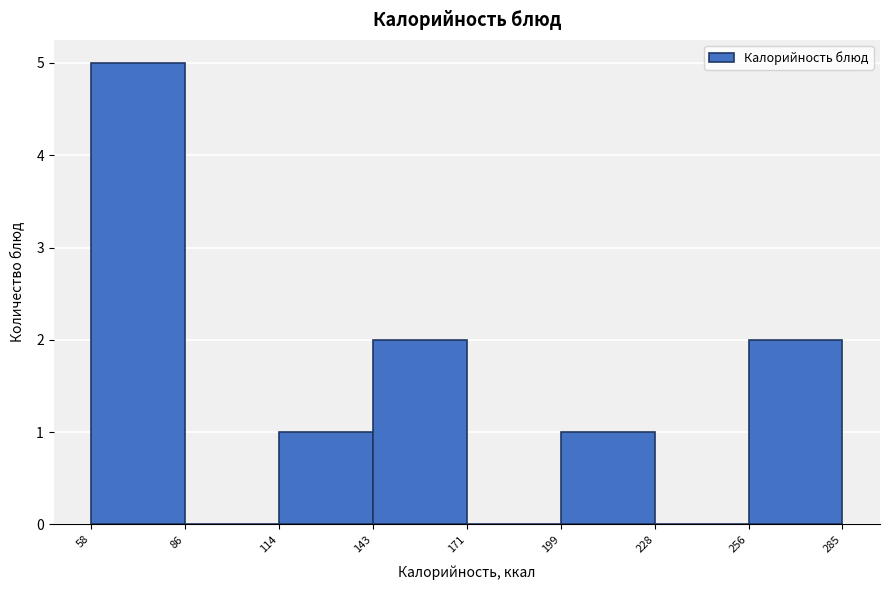

Reading left to right, list every bar in this chart as the range it spans on the x-axis followed by its height. The values are not printed on the chart, so give them approximately, as read against the axis.

58 to 86: 5
86 to 114: 0
114 to 143: 1
143 to 171: 2
171 to 199: 0
199 to 228: 1
228 to 256: 0
256 to 285: 2